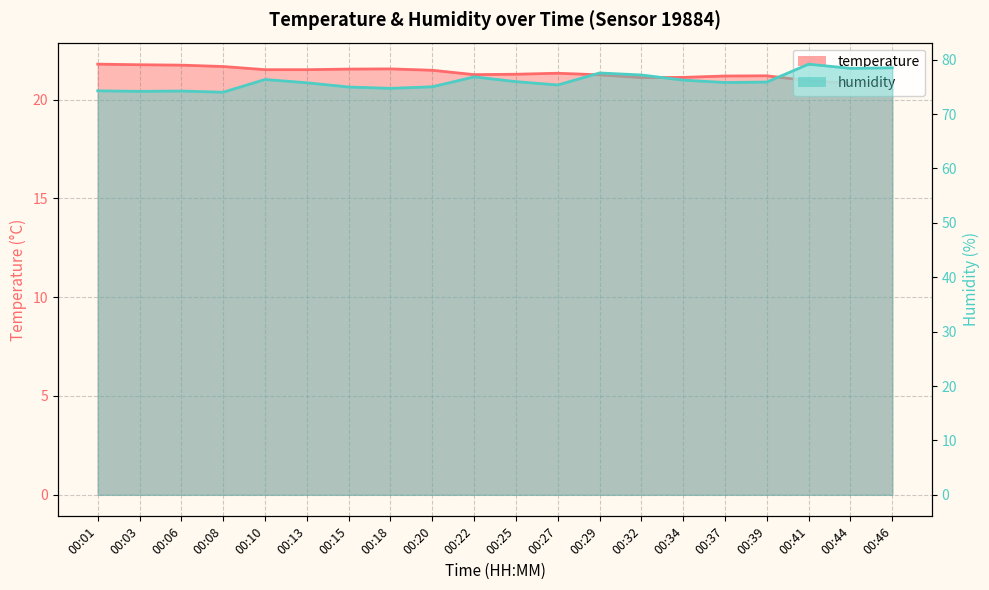

What is the sum of the humidity_line values at 00:01 and 00:08?

148.3